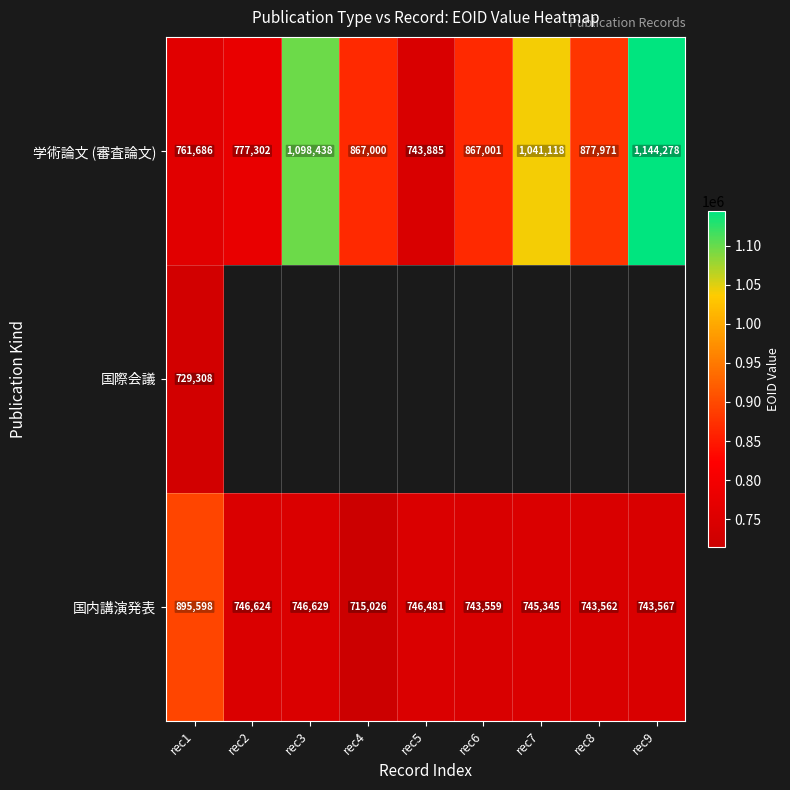

List the labels in order of 国内講演発表 value, largest first.

rec1, rec3, rec2, rec5, rec7, rec9, rec8, rec6, rec4